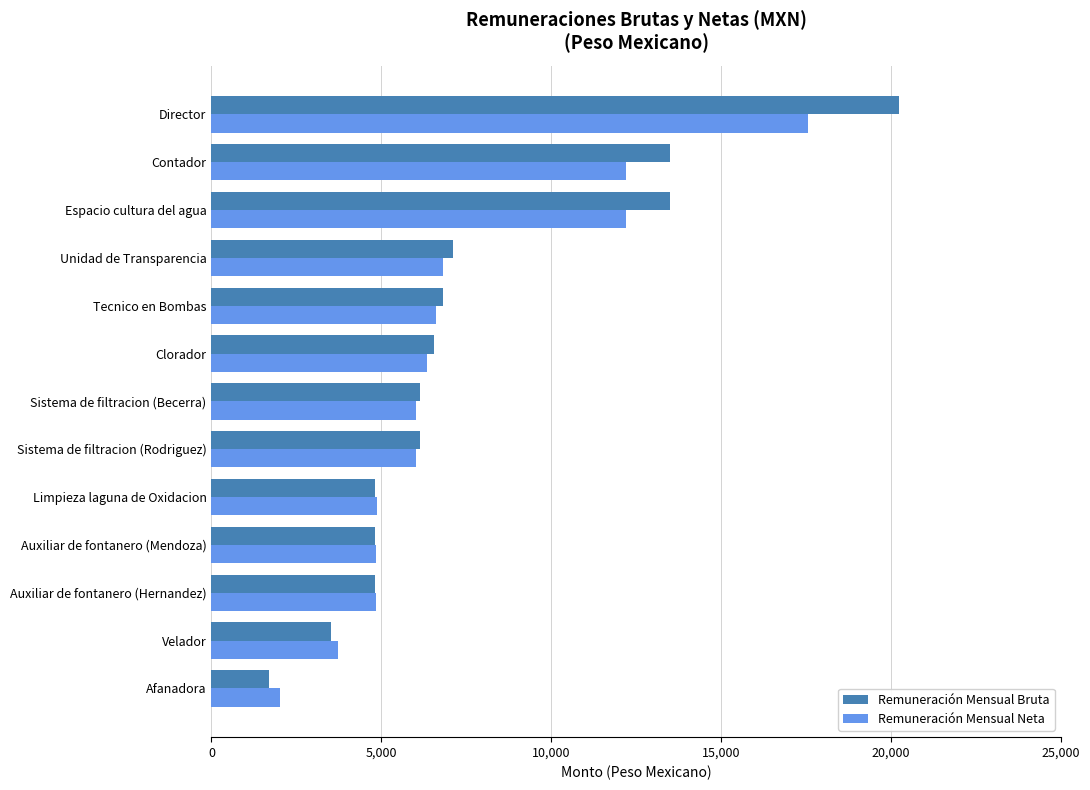

What are all the series names shown in the legend?

Remuneración Mensual Bruta, Remuneración Mensual Neta